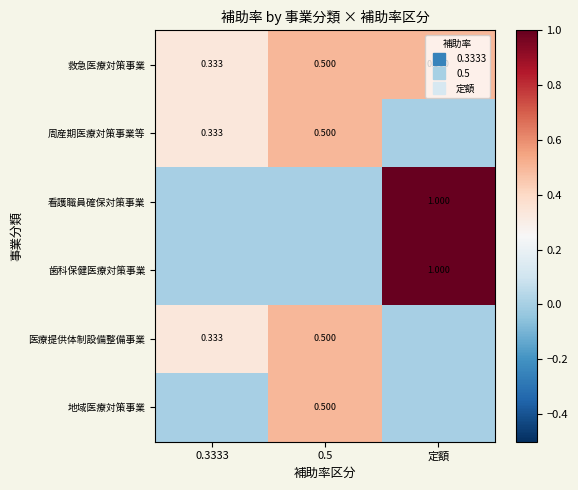

What is the sum of the 周産期医療対策事業等 values at 0.3333 and 定額?

0.3